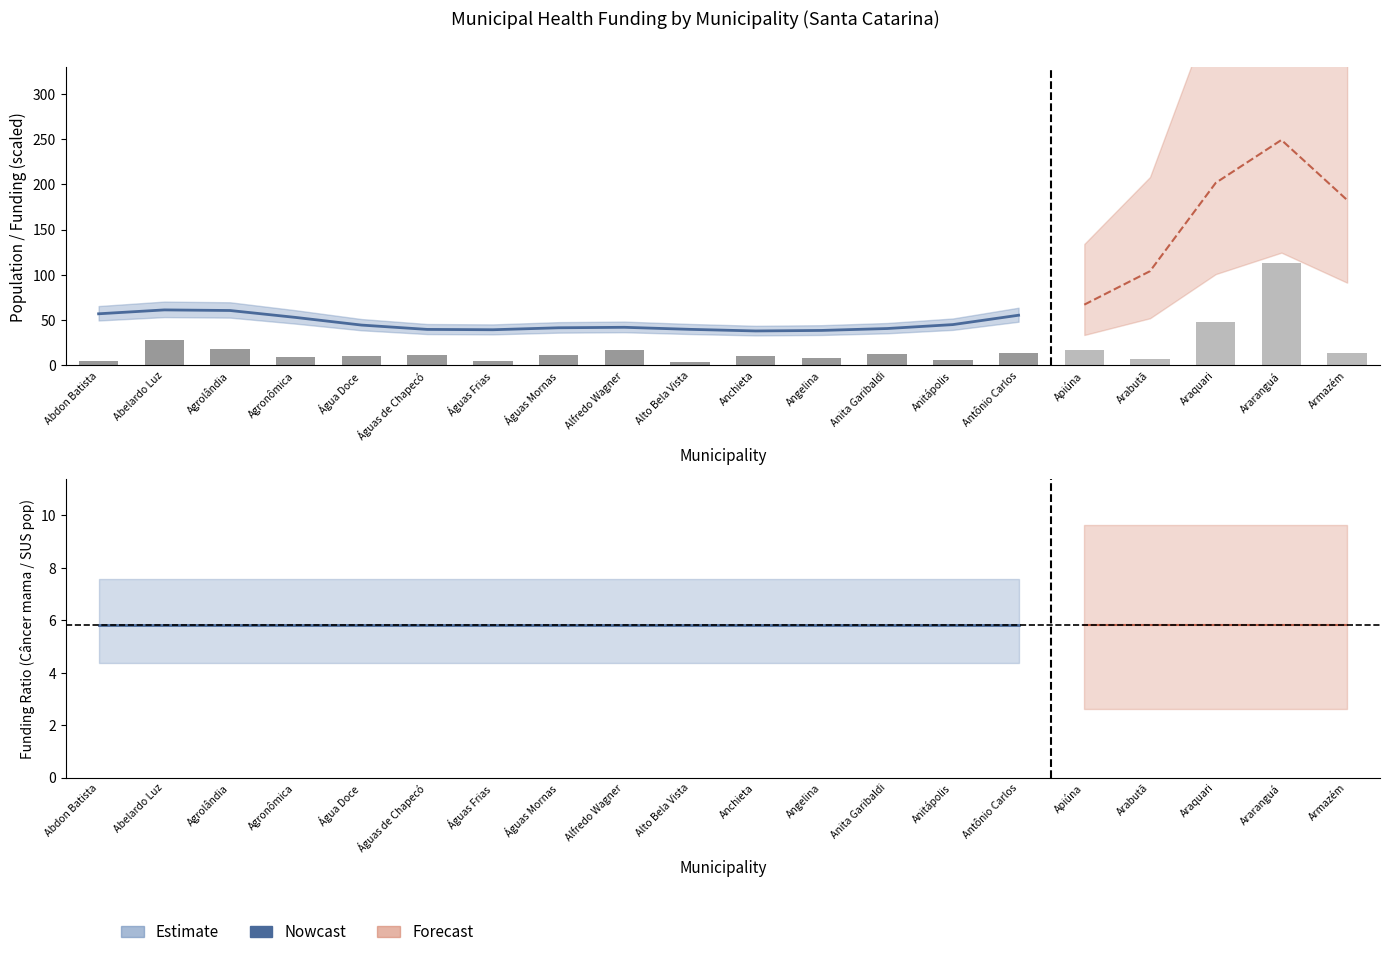

What is the difference between the População SUS (scaled) values at Agrolândia and Alto Bela Vista?

14.0